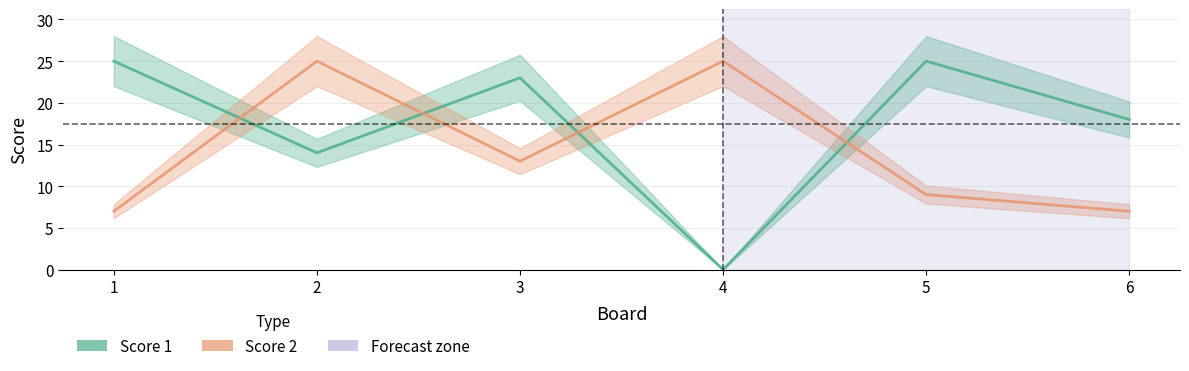

What is the value of the Score 2 point at the 4th from the left?

25